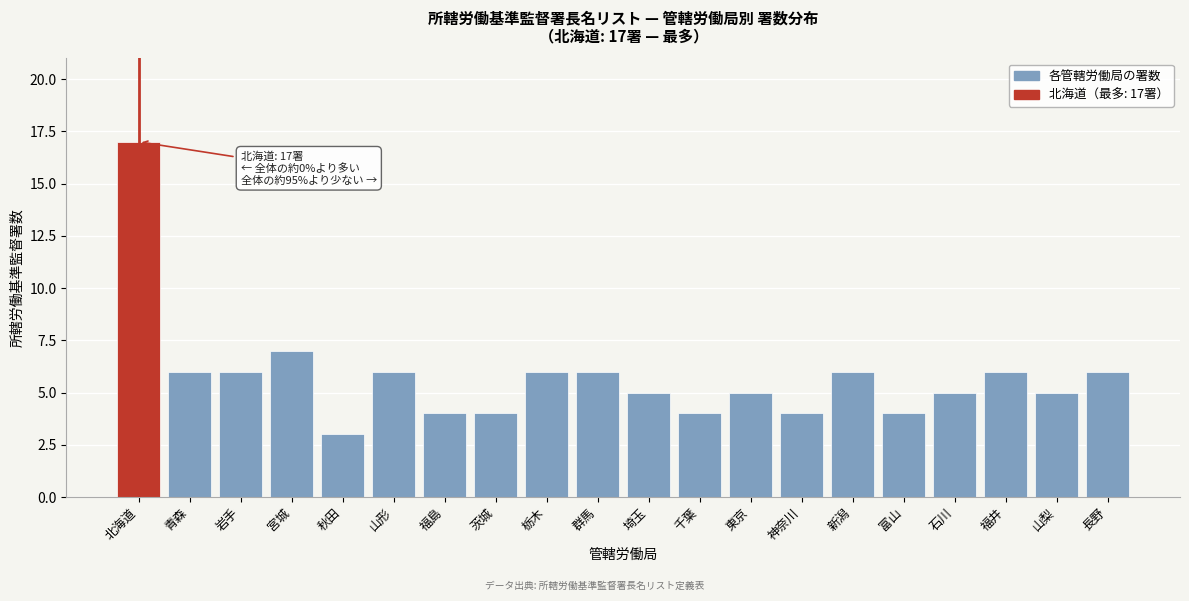

Reading right to left, extract all data points from this chart.

長野=6	山梨=5	福井=6	石川=5	富山=4	新潟=6	神奈川=4	東京=5	千葉=4	埼玉=5	群馬=6	栃木=6	茨城=4	福島=4	山形=6	秋田=3	宮城=7	岩手=6	青森=6	北海道=17